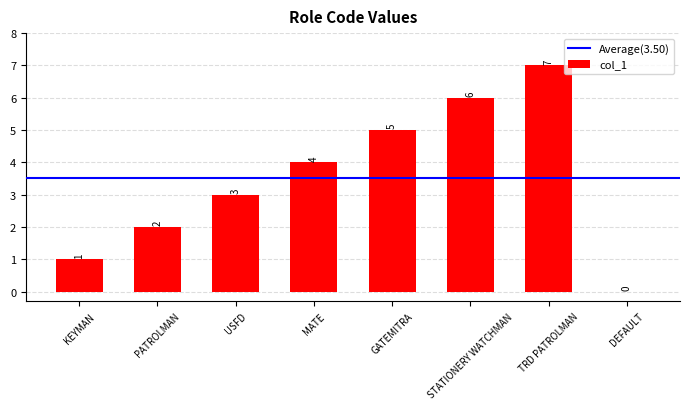

What is the maximum value shown in the chart?

7